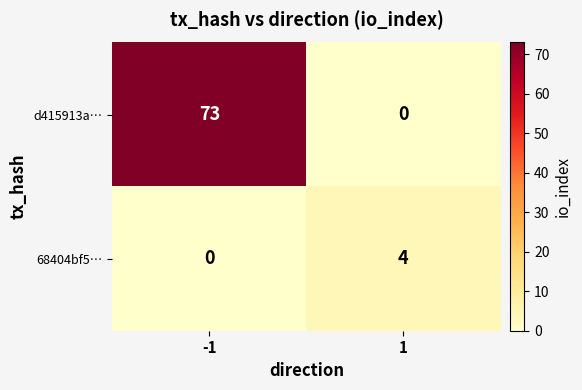

What is the approximate value of d415913a… at -1, to the nearest 5?

75